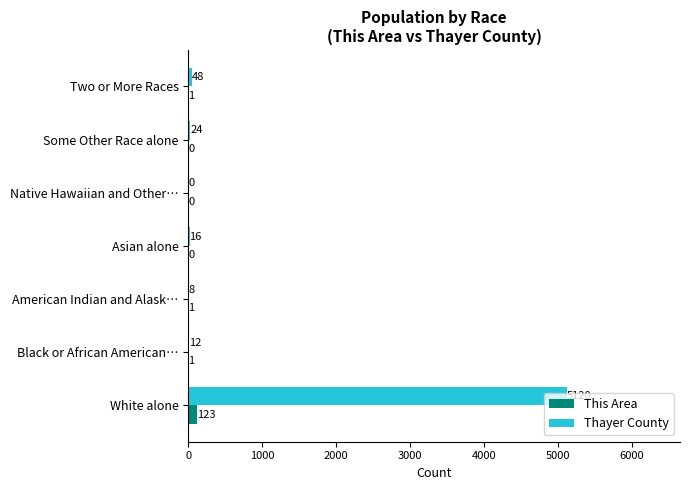

What value does the Thayer County series have at Asian alone?

16